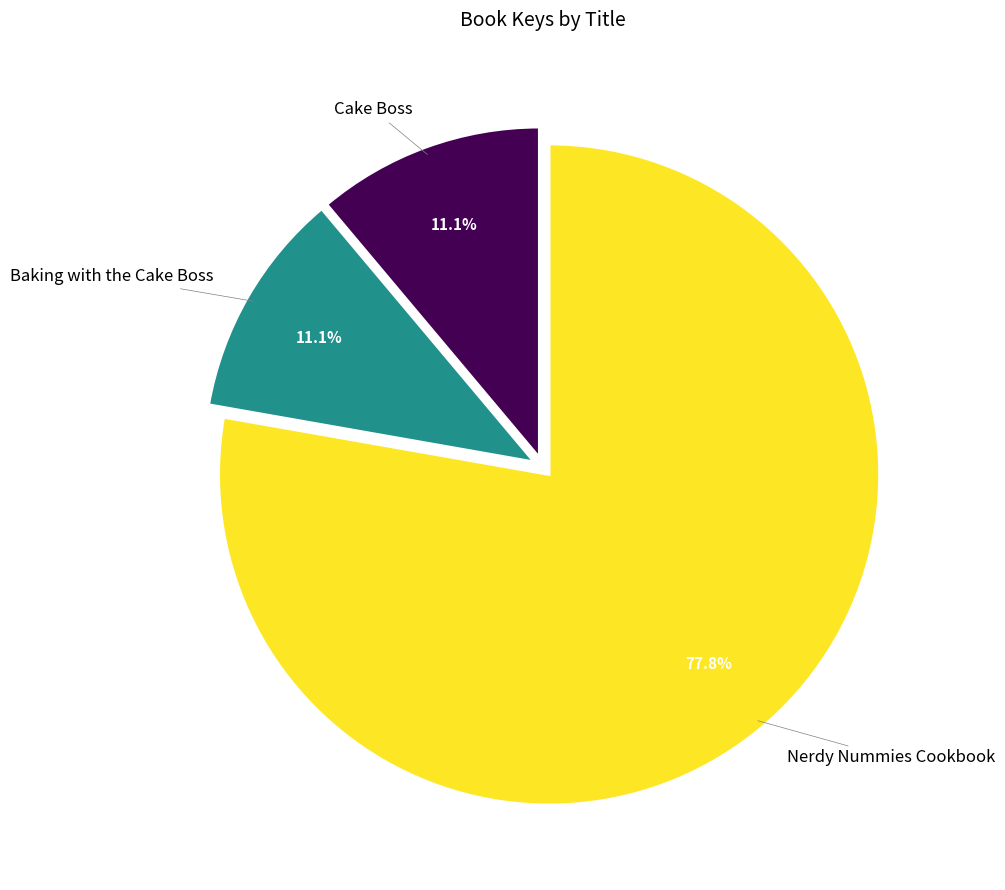

Combined, do Nerdy Nummies Cookbook and Cake Boss account for over 50%?

Yes